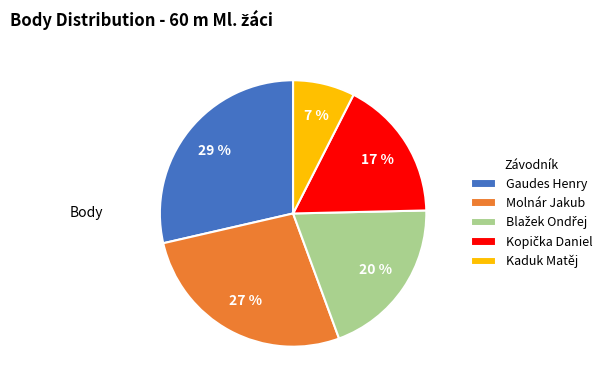

The Kaduk Matěj slice represents 1% of the pie. True or false?

False